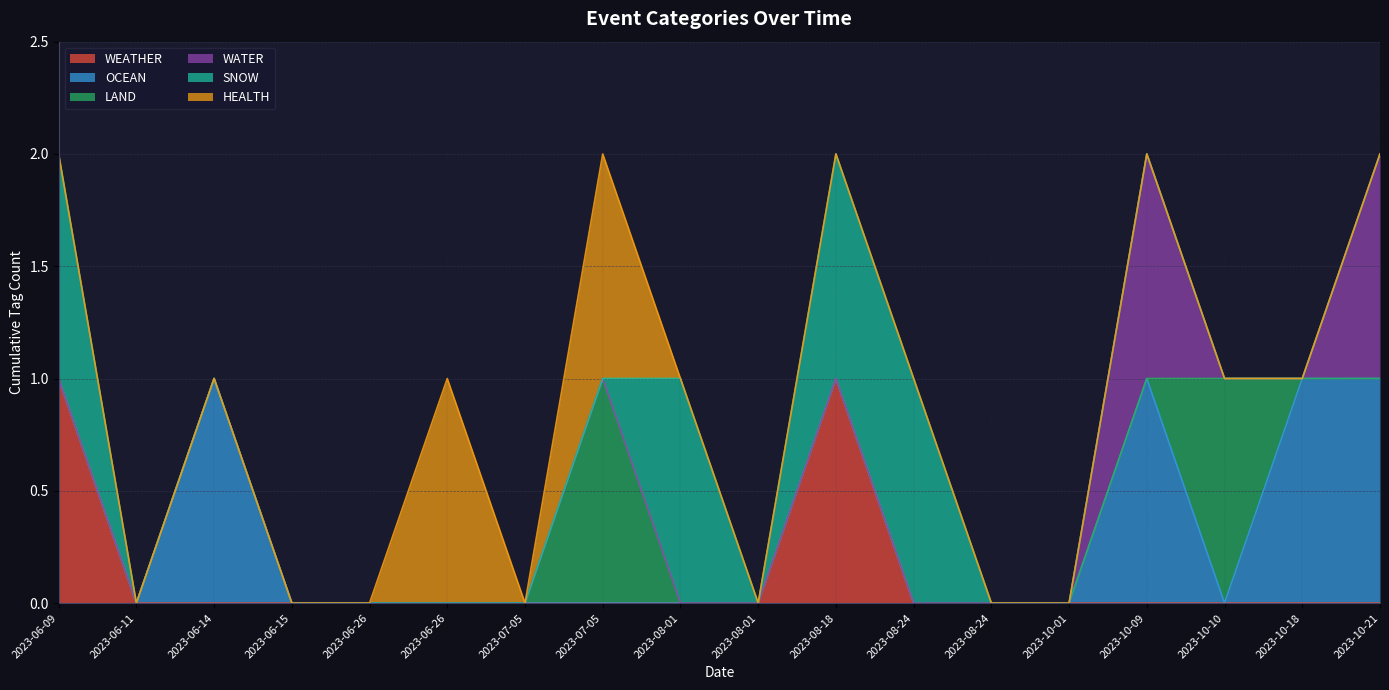

Where is LAND nearest to the value 0?

2023-06-09